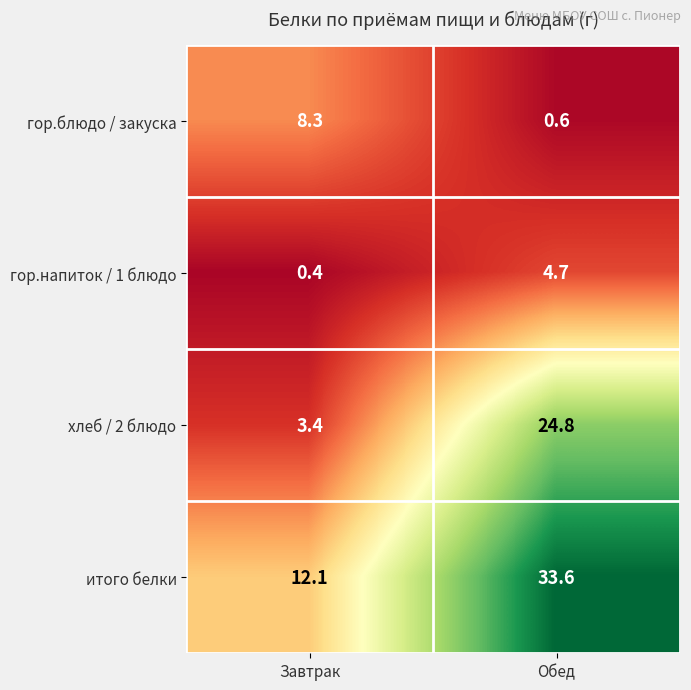

Reading right to left, extract all data points from this chart.

гор.блюдо / закуска: Обед=0.6	Завтрак=8.3
гор.напиток / 1 блюдо: Обед=4.7	Завтрак=0.4
хлеб / 2 блюдо: Обед=24.8	Завтрак=3.4
итого белки: Обед=33.6	Завтрак=12.1